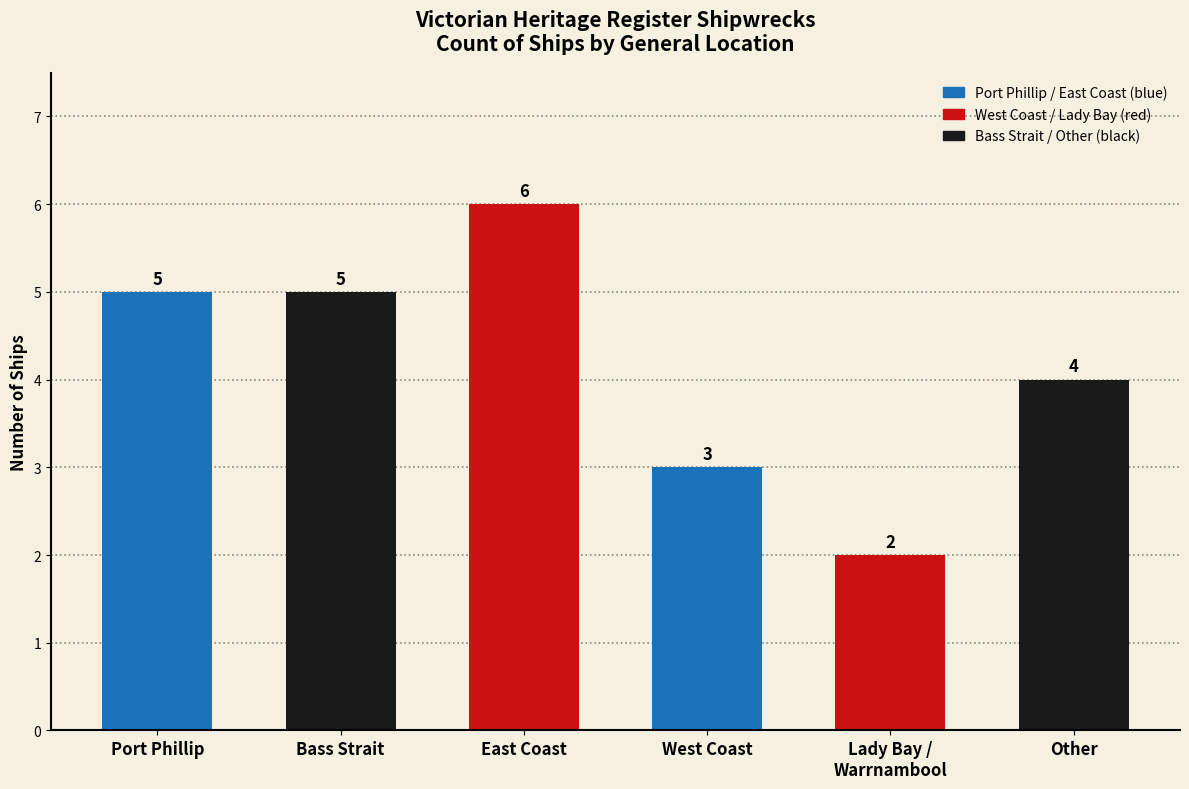

What is the ratio of the value at Other to the value at West Coast?

1.3